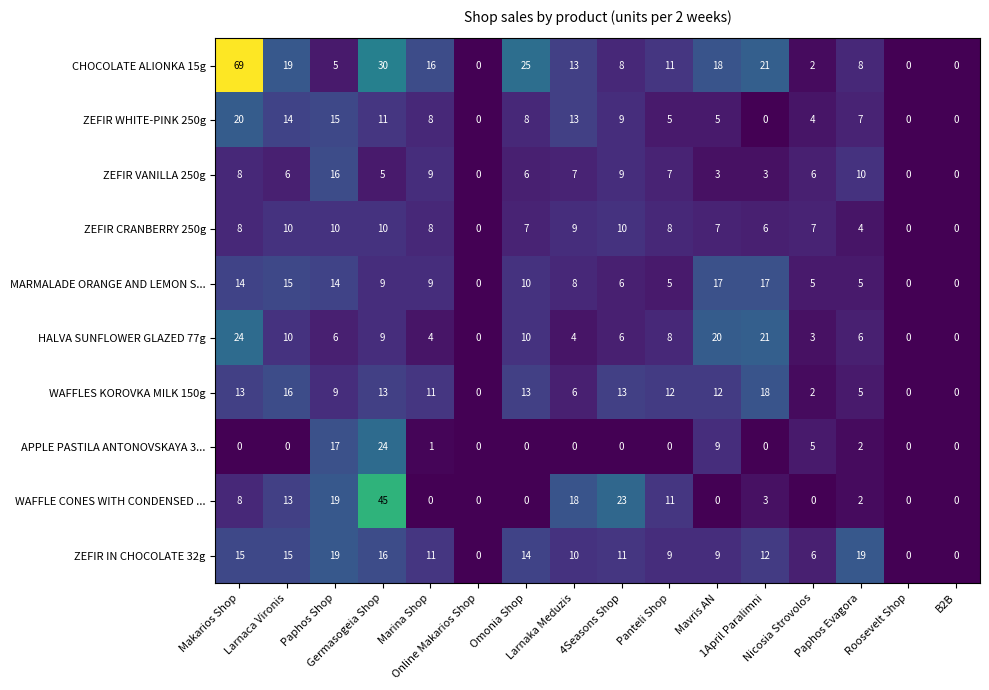

What is the greatest value displayed?

69